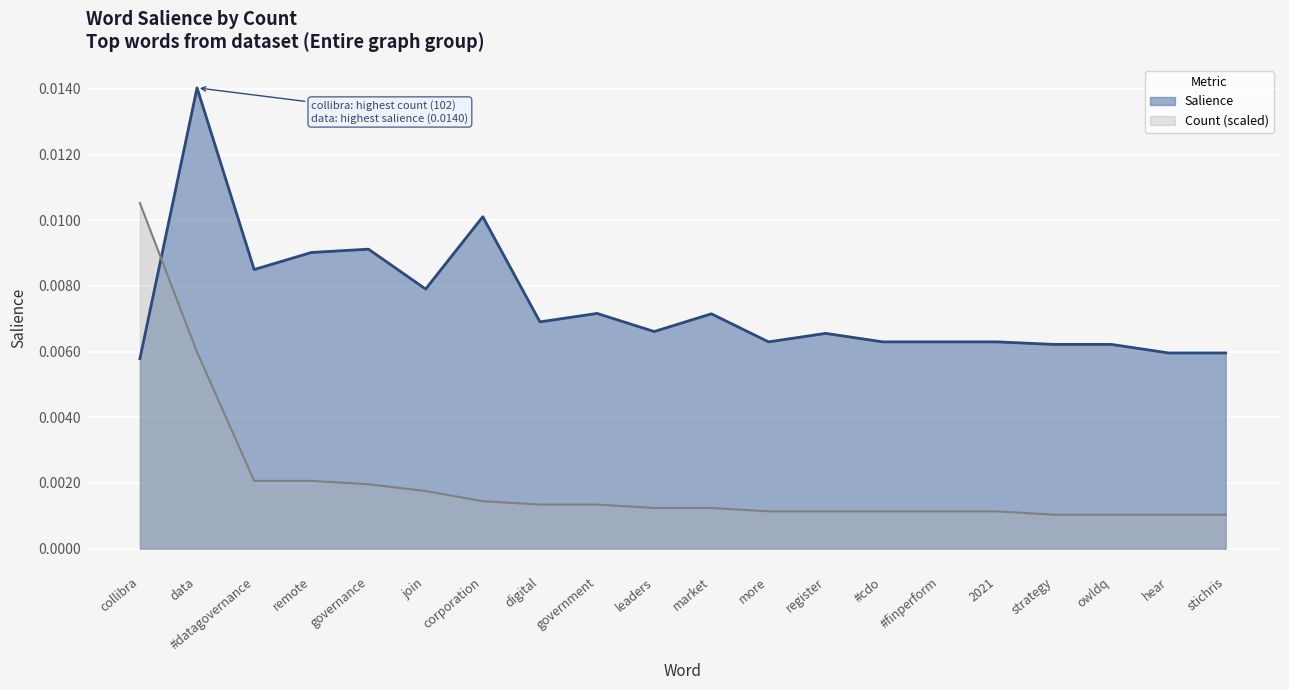

How many lines are shown in the chart?

2